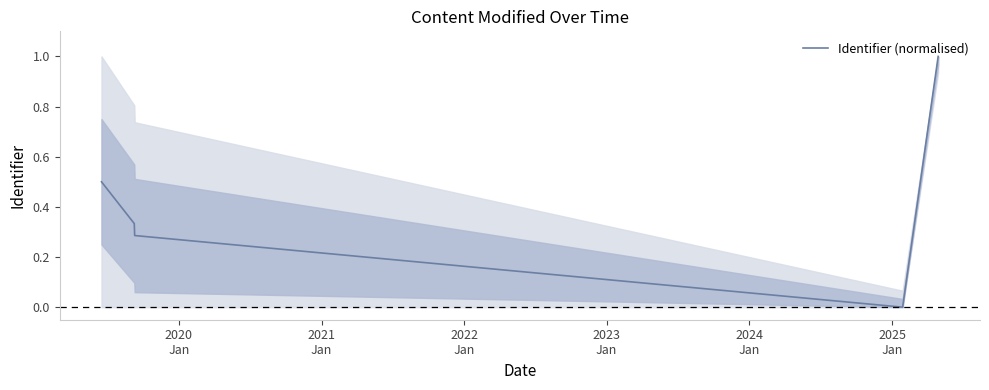

True or false: there are more than 1 points higher than both neighbors.

False